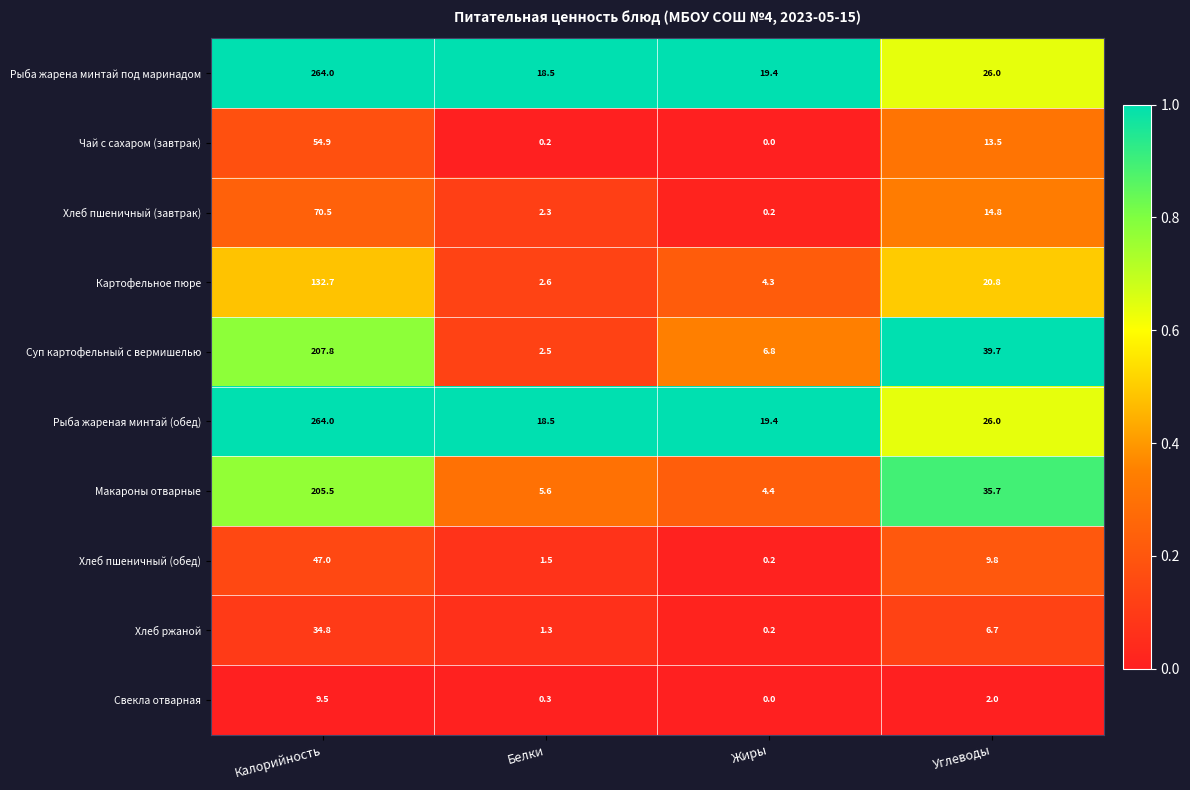

List the labels in order of Хлеб пшеничный (завтрак) value, largest first.

Калорийность, Углеводы, Белки, Жиры